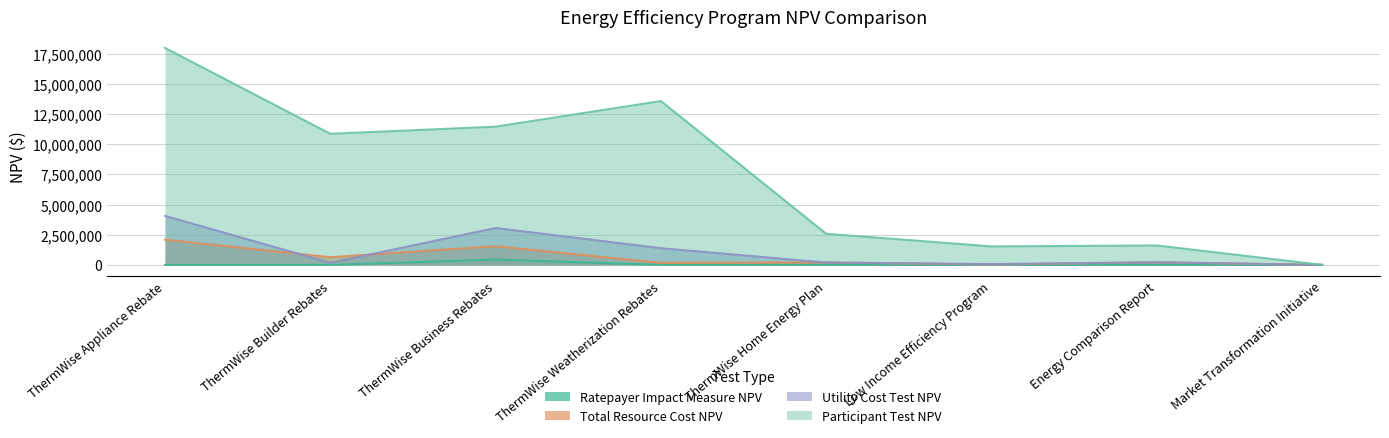

Is the value of Participant Test NPV at ThermWise Weatherization Rebates greater than the value of Ratepayer Impact Measure NPV at ThermWise Appliance Rebate?

Yes